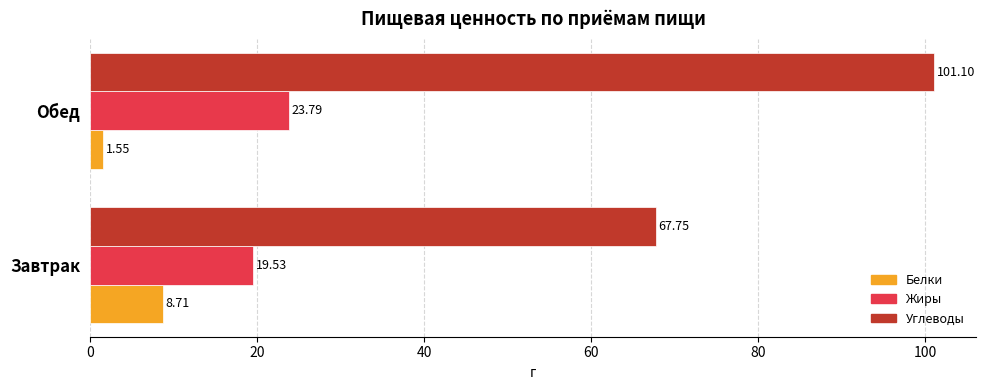

What are all the series names shown in the legend?

Белки, Жиры, Углеводы